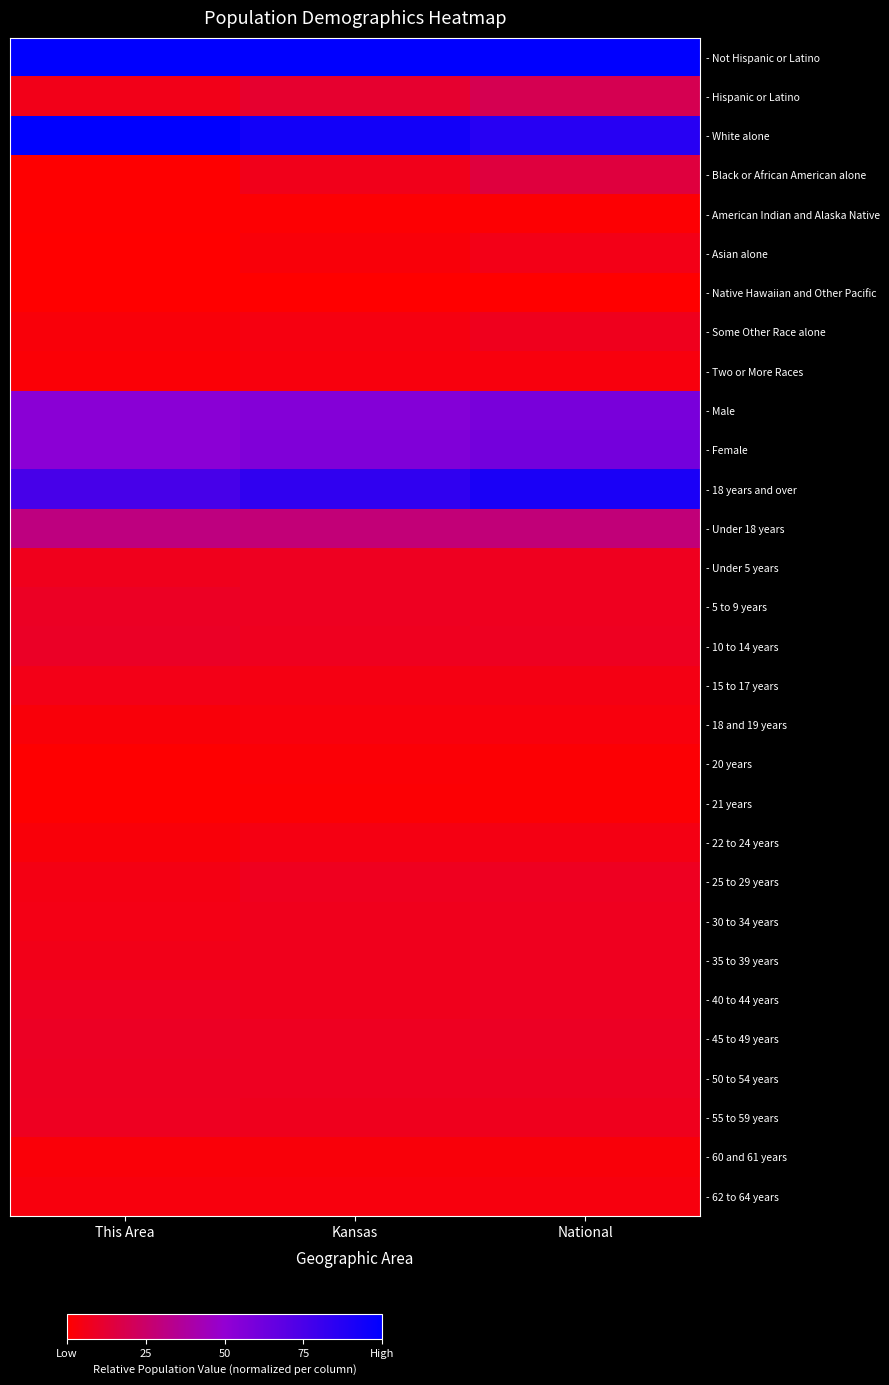

Reading right to left, extract all data points from this chart.

- Not Hispanic or Latino: National=1.0	Kansas=1.0	This Area=1.0
- Hispanic or Latino: National=0.2	Kansas=0.1	This Area=0.1
- White alone: National=0.9	Kansas=0.9	This Area=1.0
- Black or African American alone: National=0.1	Kansas=0.1	This Area=0.0
- American Indian and Alaska Native: National=0.0	Kansas=0.0	This Area=0.0
- Asian alone: National=0.1	Kansas=0.0	This Area=0.0
- Native Hawaiian and Other Pacific: National=0.0	Kansas=0.0	This Area=0.0
- Some Other Race alone: National=0.1	Kansas=0.0	This Area=0.0
- Two or More Races: National=0.0	Kansas=0.0	This Area=0.0
- Male: National=0.6	Kansas=0.6	This Area=0.5
- Female: National=0.6	Kansas=0.6	This Area=0.5
- 18 years and over: National=0.9	Kansas=0.8	This Area=0.8
- Under 18 years: National=0.3	Kansas=0.3	This Area=0.3
- Under 5 years: National=0.1	Kansas=0.1	This Area=0.1
- 5 to 9 years: National=0.1	Kansas=0.1	This Area=0.1
- 10 to 14 years: National=0.1	Kansas=0.1	This Area=0.1
- 15 to 17 years: National=0.0	Kansas=0.0	This Area=0.1
- 18 and 19 years: National=0.0	Kansas=0.0	This Area=0.0
- 20 years: National=0.0	Kansas=0.0	This Area=0.0
- 21 years: National=0.0	Kansas=0.0	This Area=0.0
- 22 to 24 years: National=0.0	Kansas=0.0	This Area=0.0
- 25 to 29 years: National=0.1	Kansas=0.1	This Area=0.1
- 30 to 34 years: National=0.1	Kansas=0.1	This Area=0.1
- 35 to 39 years: National=0.1	Kansas=0.1	This Area=0.1
- 40 to 44 years: National=0.1	Kansas=0.1	This Area=0.1
- 45 to 49 years: National=0.1	Kansas=0.1	This Area=0.1
- 50 to 54 years: National=0.1	Kansas=0.1	This Area=0.1
- 55 to 59 years: National=0.1	Kansas=0.1	This Area=0.1
- 60 and 61 years: National=0.0	Kansas=0.0	This Area=0.0
- 62 to 64 years: National=0.0	Kansas=0.0	This Area=0.0